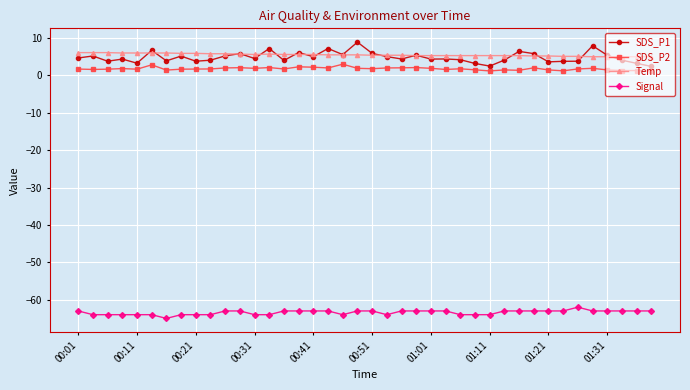

How many series are shown in this chart?

4